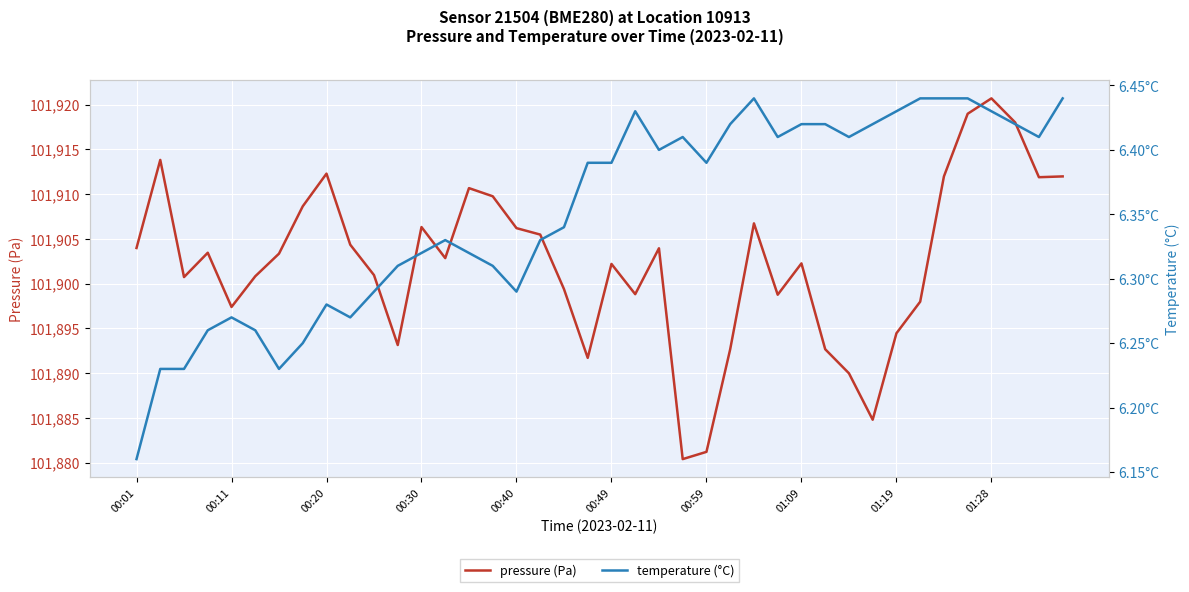

What is the maximum value for pressure (Pa)?

101920.7